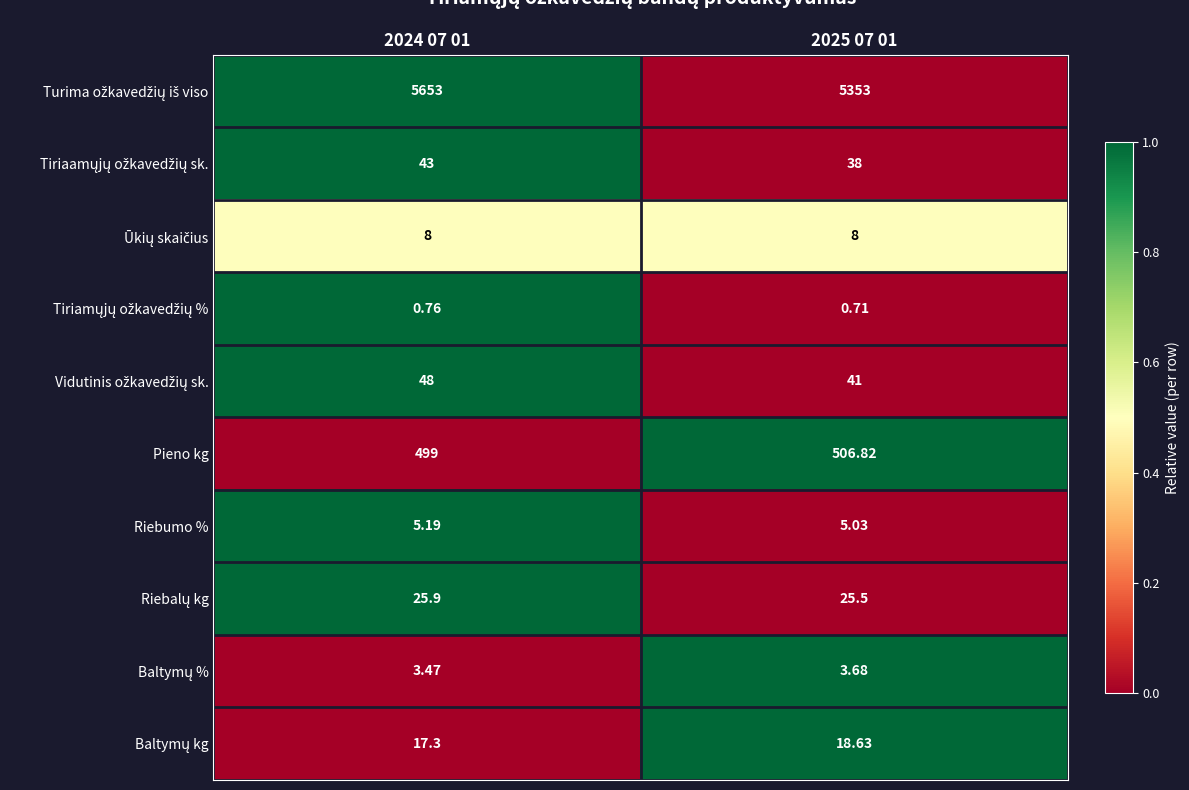

How many data points in Pieno kg are less than 506?

1